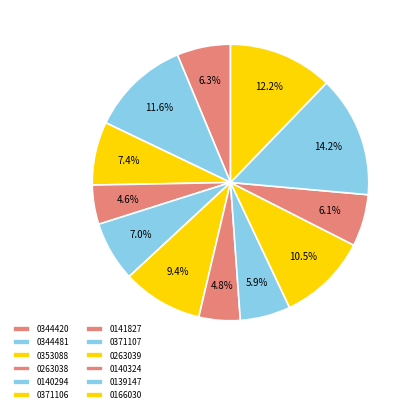

How many segments does this pie chart have?

12